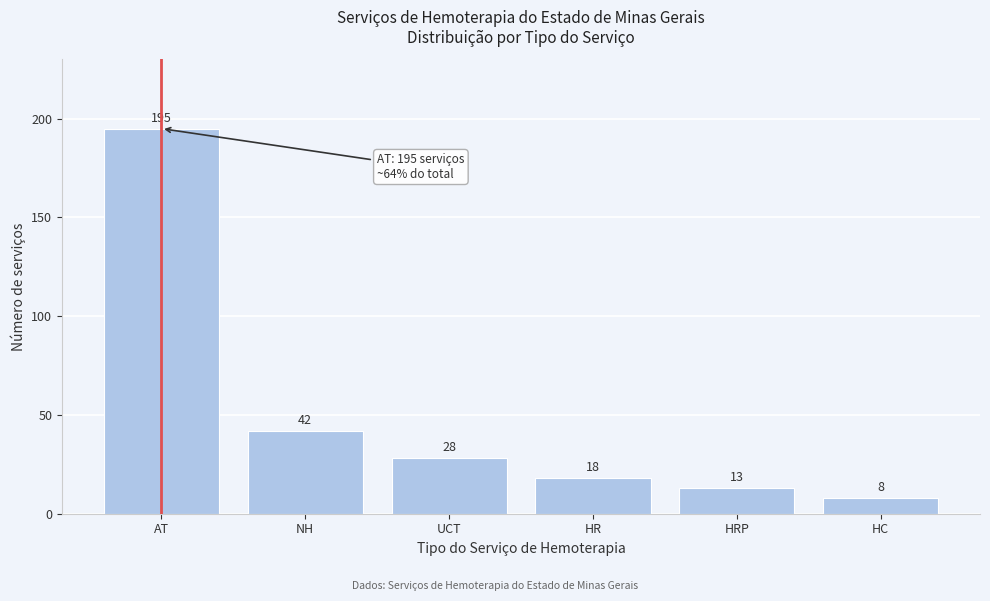

Reading right to left, list all the values displayed in this chart.

HC=8	HRP=13	HR=18	UCT=28	NH=42	AT=195